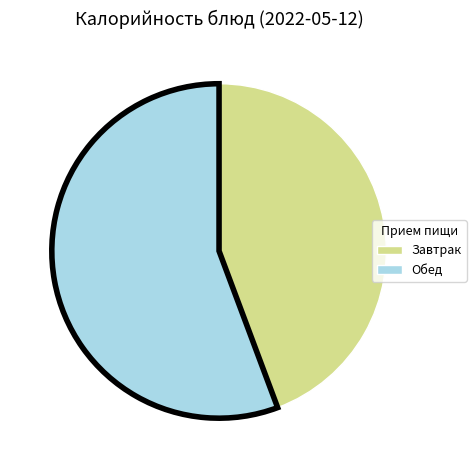

How many segments does this pie chart have?

2